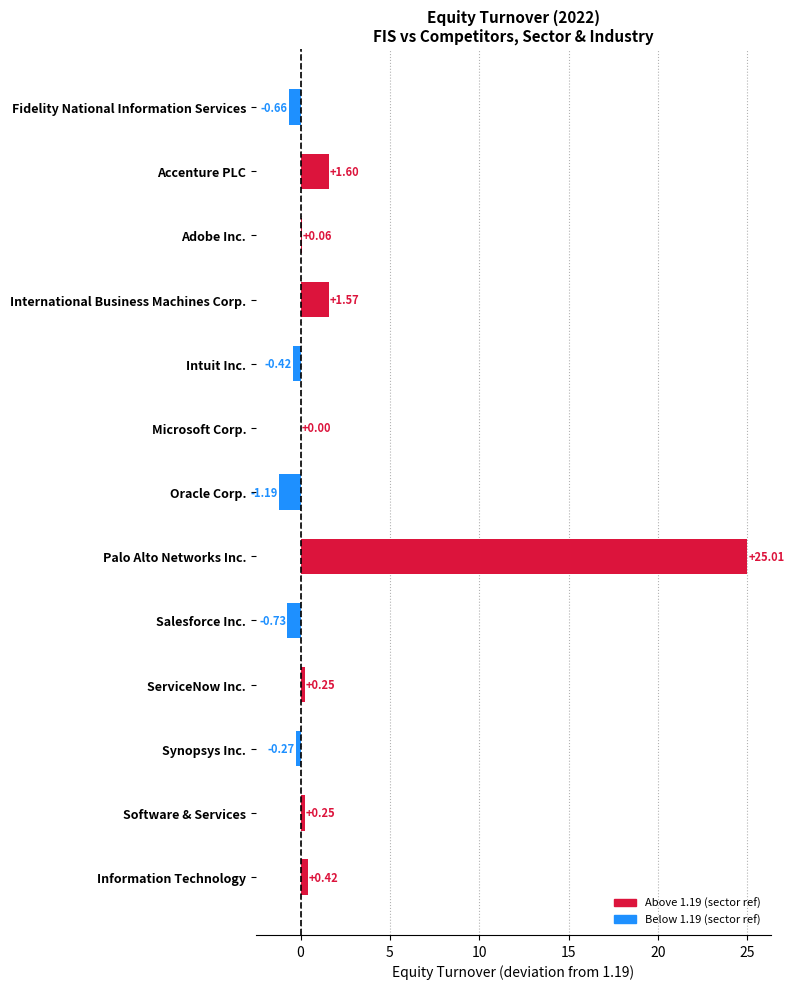

How many distinct data groups are displayed?

1